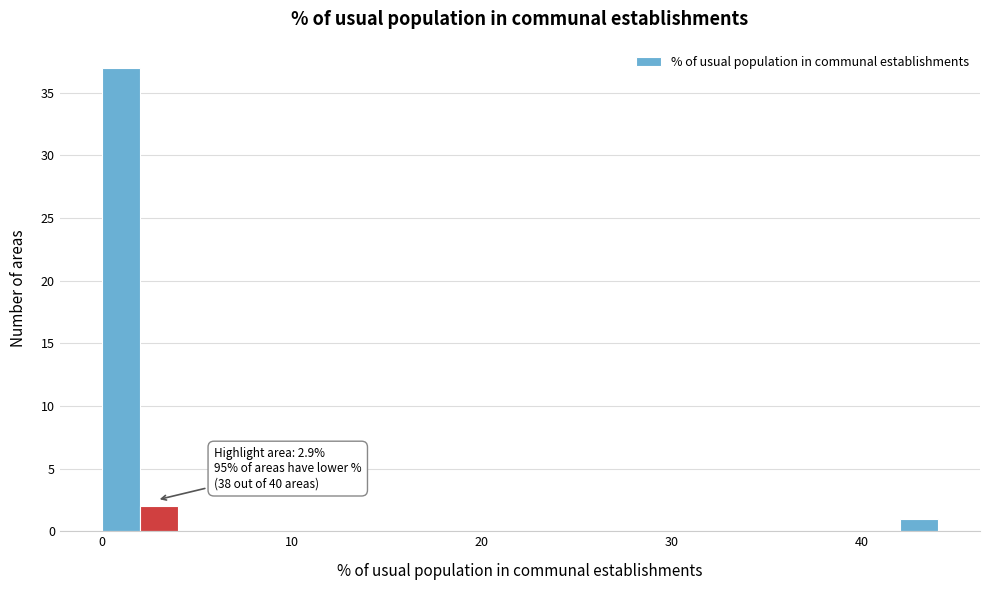

Read against the x-axis, roughly where is the centre of the tallest bar?

1